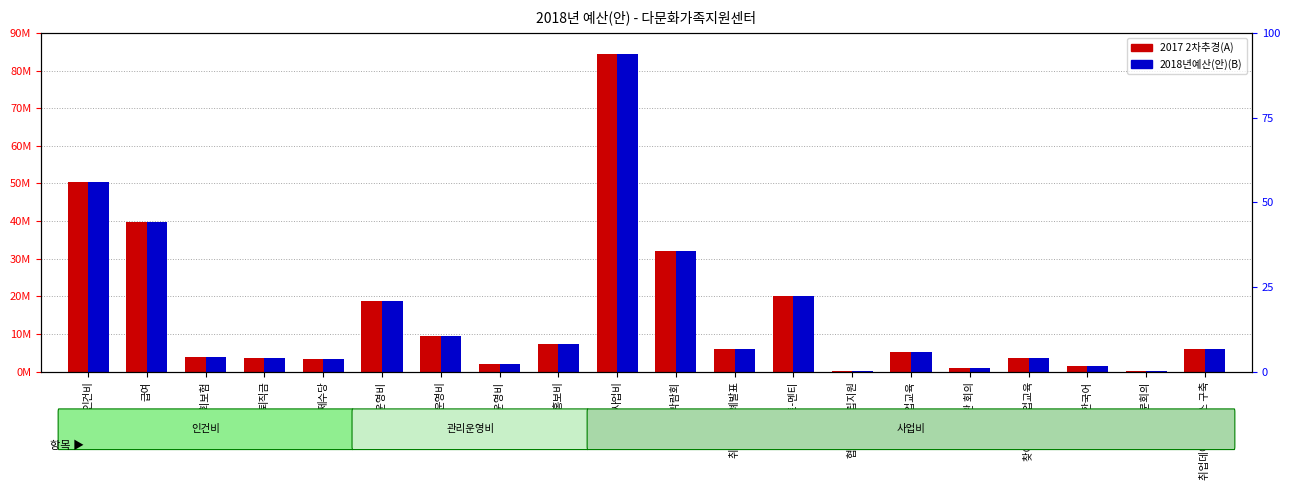

Is the value of 2018년예산(안)(B) at 사회보험 greater than the value of 2017 2차추경(A) at 퇴직금?

Yes